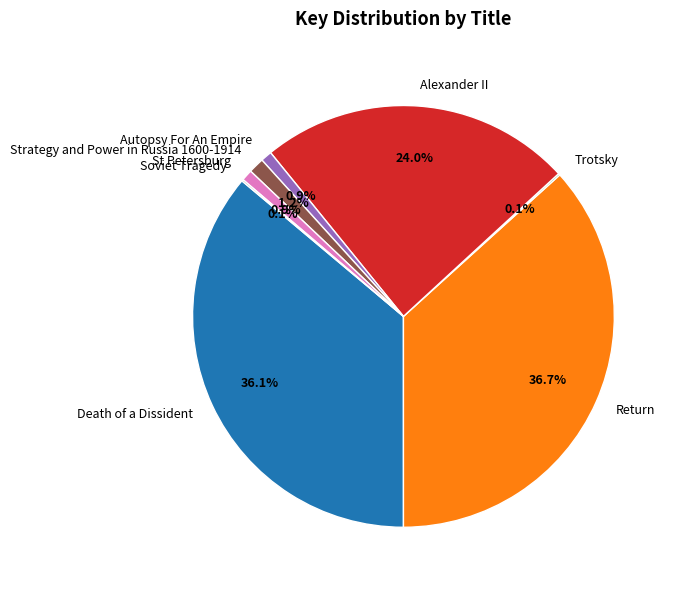

What is the ratio of the value at Alexander II to the value at Death of a Dissident?

0.7